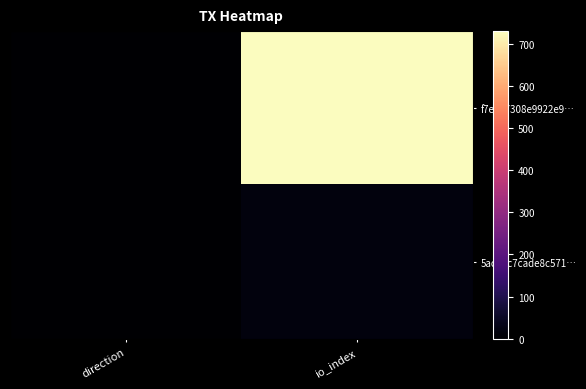

Rank the series at direction from lowest to highest value.

f7e297308e9922e9…, 5acbec7cade8c571…